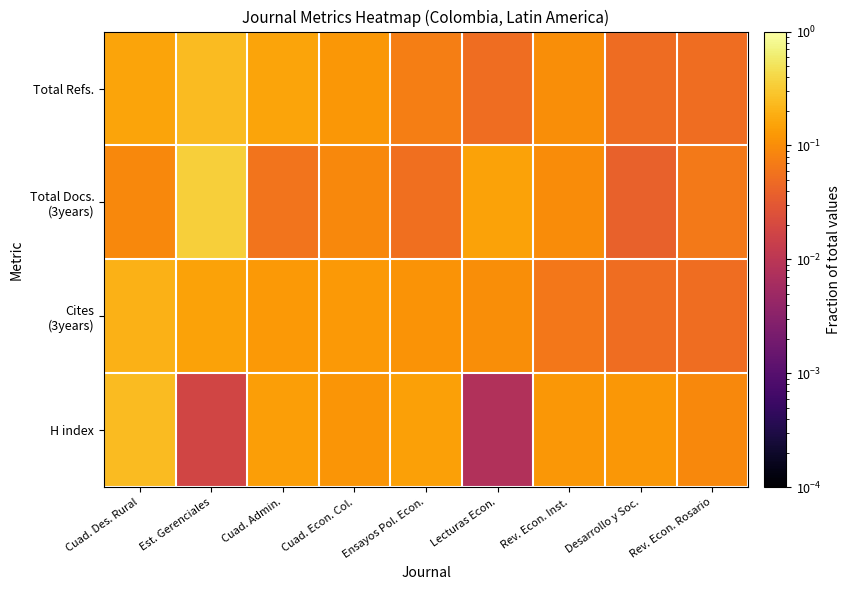

Count the number of categories in the chart.

9